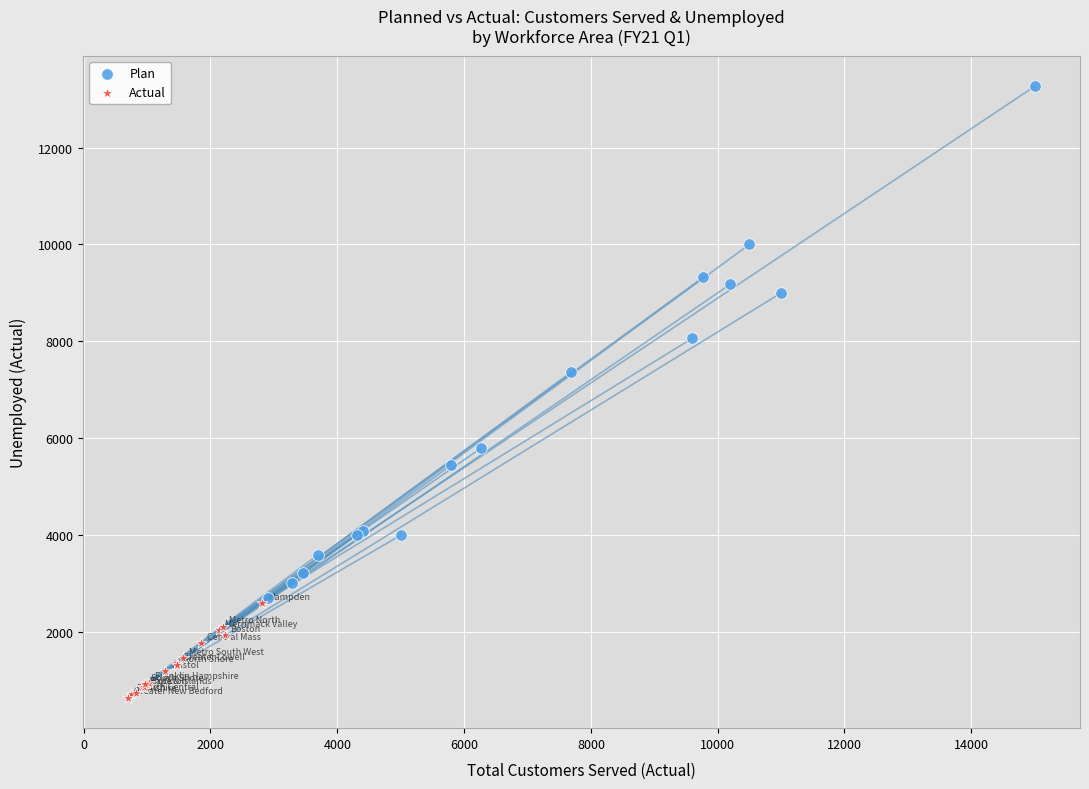

Which series has the largest Y range (max minus min)?

Plan